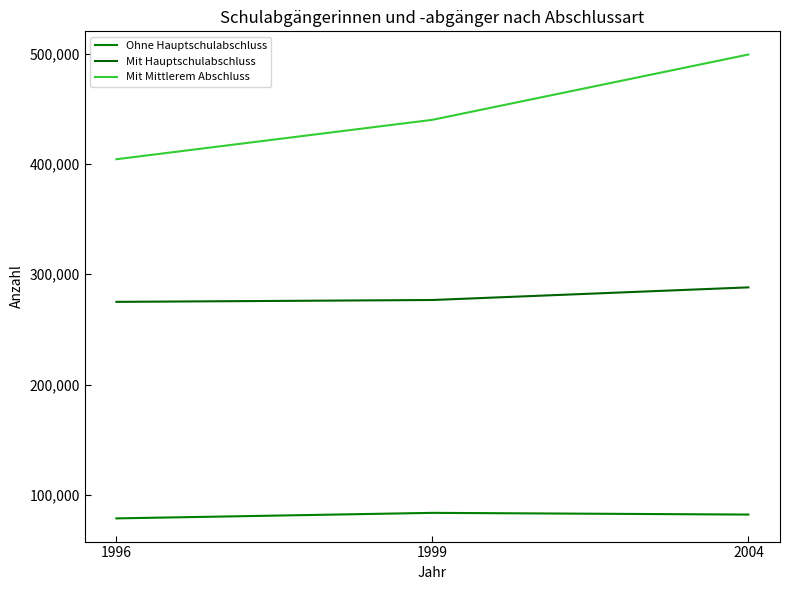

Reading left to right, list all the values displayed in this chart.

Ohne Hauptschulabschluss: 1996=78747	1999=83761	2004=82212
Mit Hauptschulabschluss: 1996=274983	1999=276666	2004=288124
Mit Mittlerem Abschluss: 1996=404239	1999=439964	2004=499140